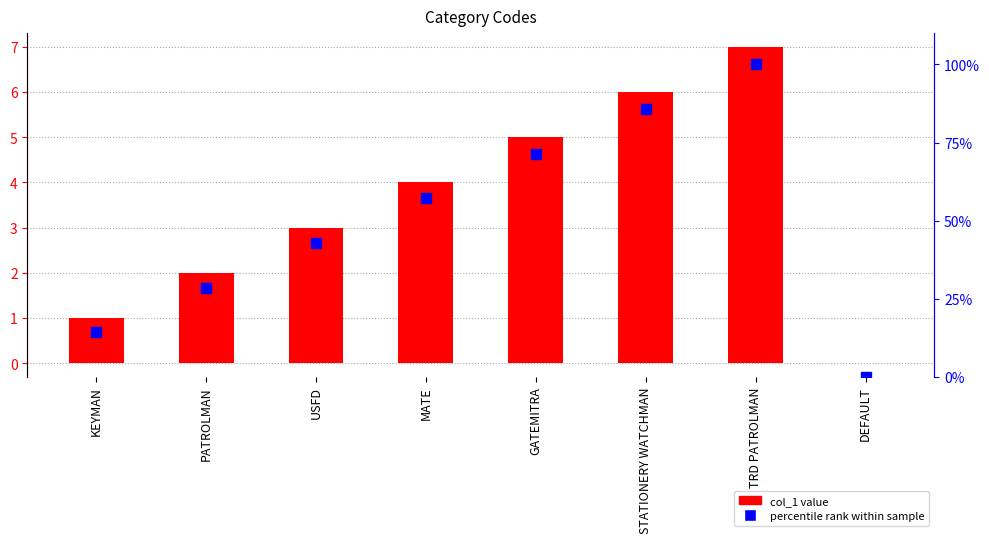

The value of col_1 at TRD PATROLMAN is 2.7. True or false?

False